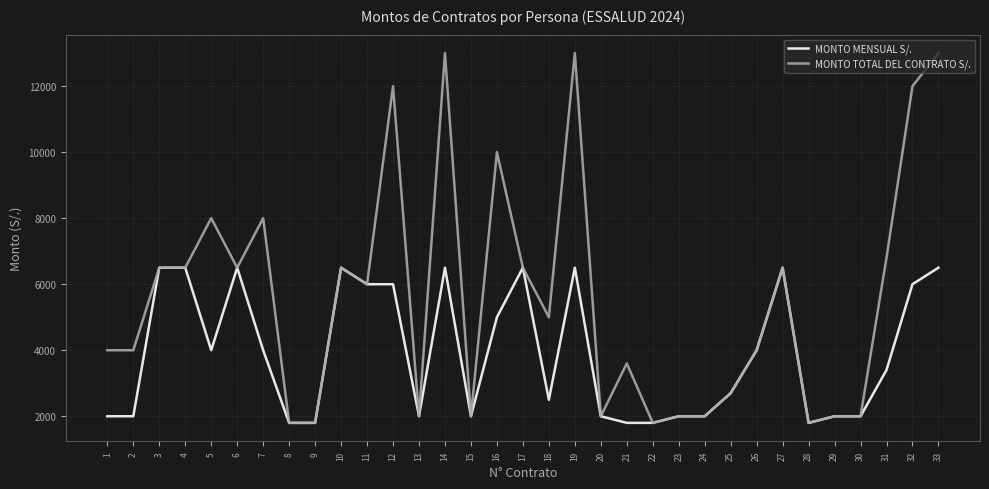

How many categories are shown in the chart?

33